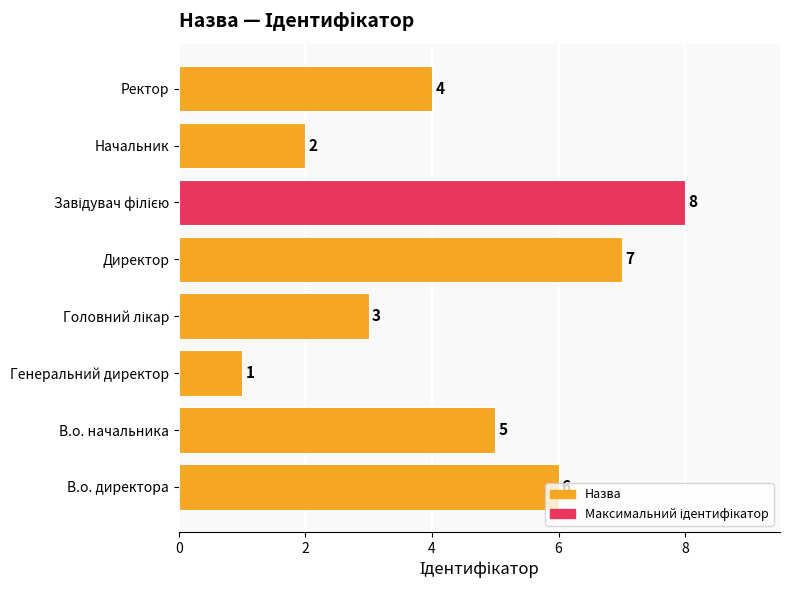

Read the value at В.о. директора.

6